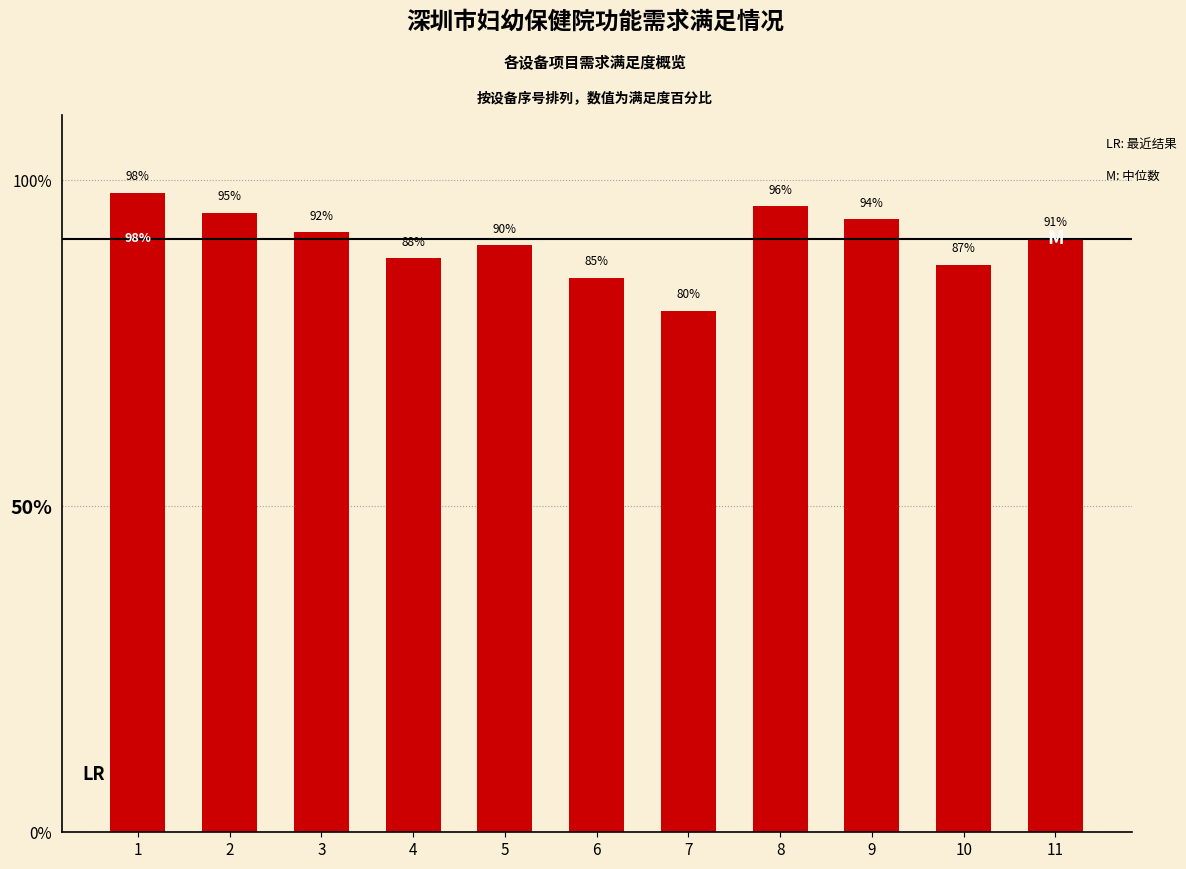

True or false: the data shows 136 at 4.

False